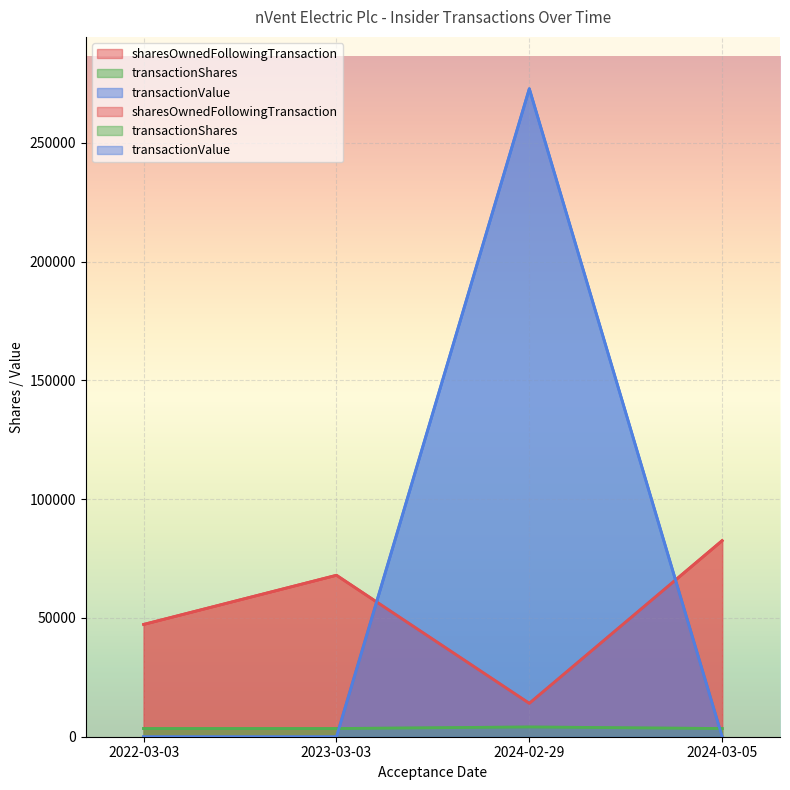

Which category has the lowest value in the transactionValue series?

2022-03-03